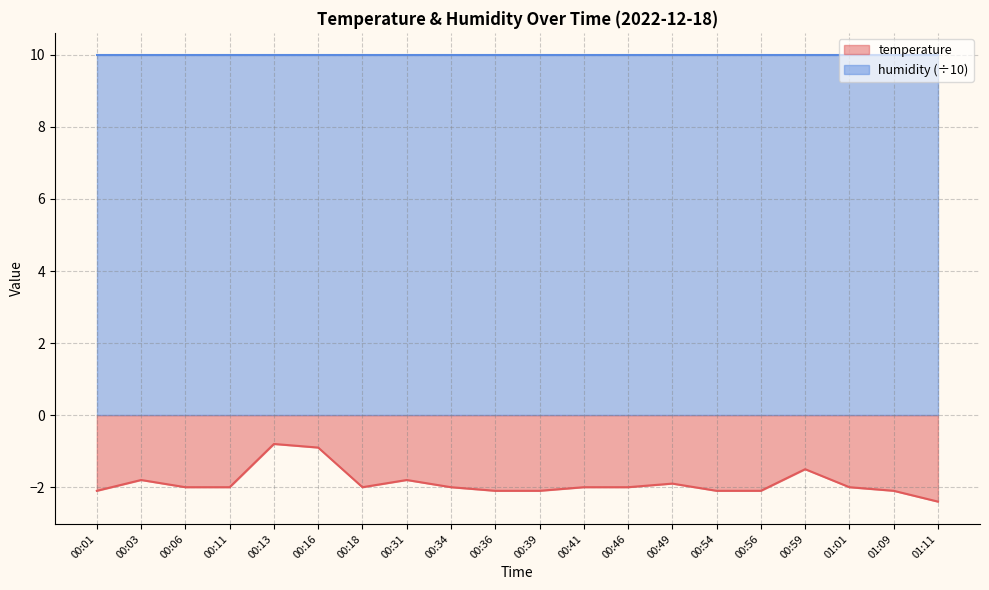

What is the label of the 1st point from the left?

00:01